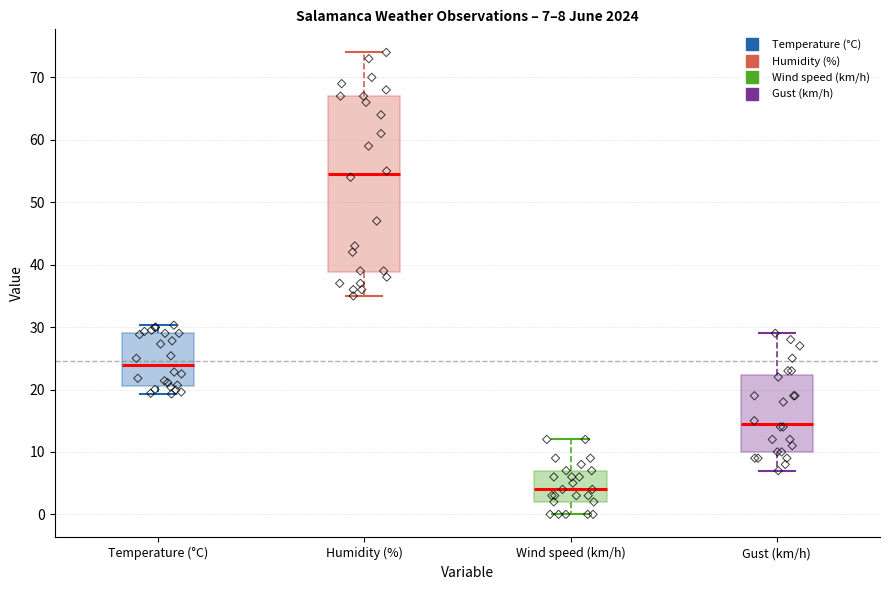

Which box has the highest median line?

Humidity (%)